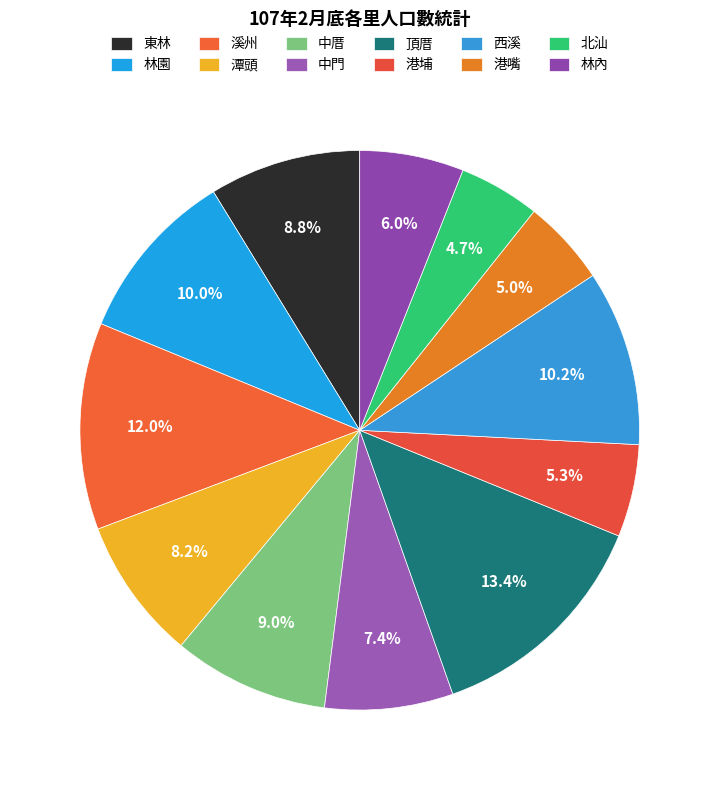

Approximately how many times larger is the value at 溪州 compared to 林園?

1.2